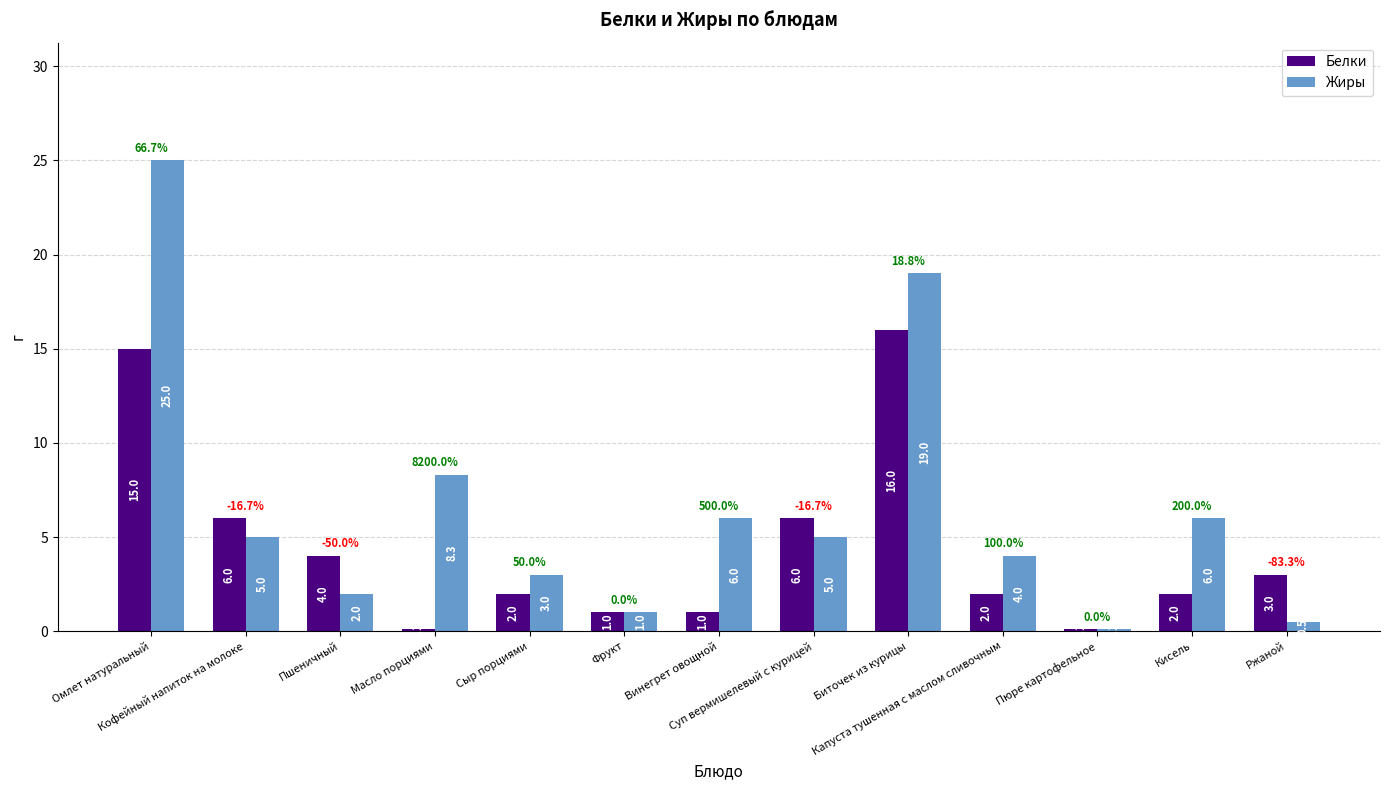

At how many categories does at least one series exceed 21?

1